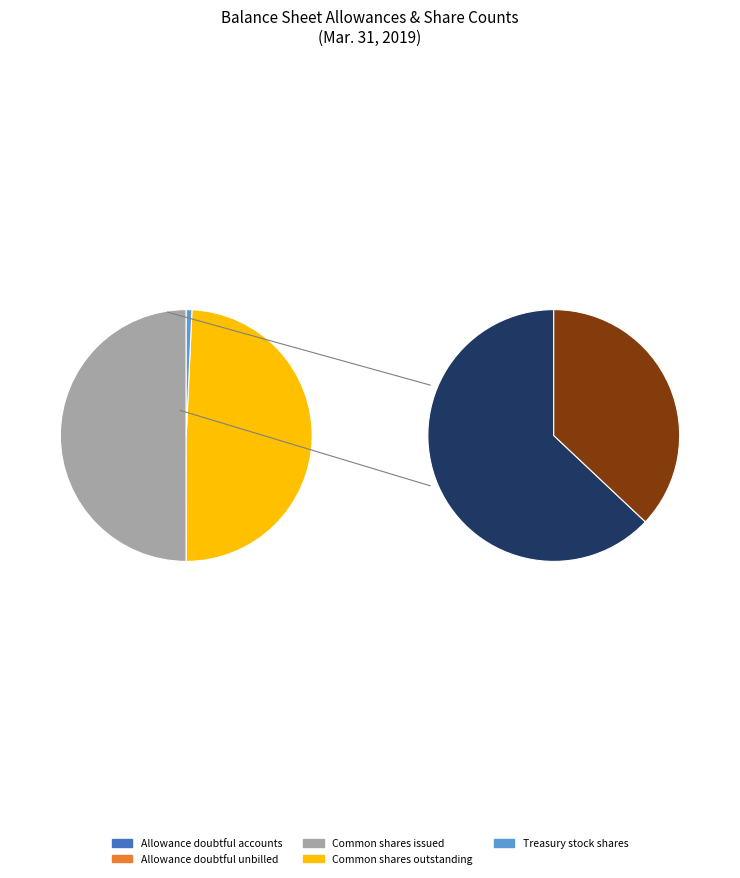

True or false: Common stock shares issued accounts for 56% of the total.

False